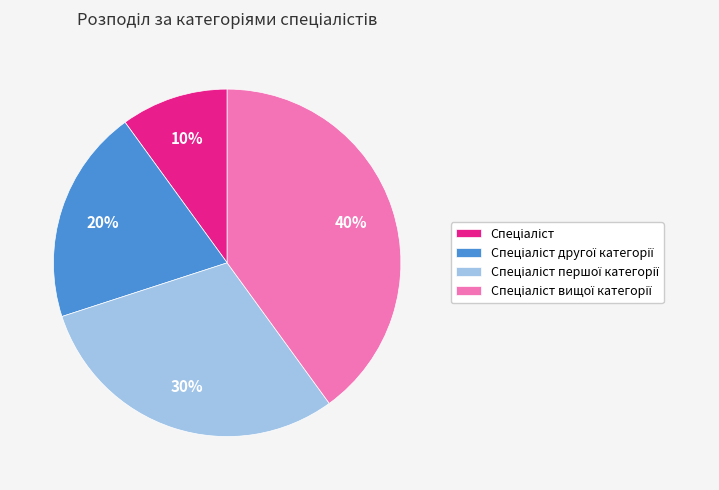

Is there any slice that represents more than half of the pie?

No